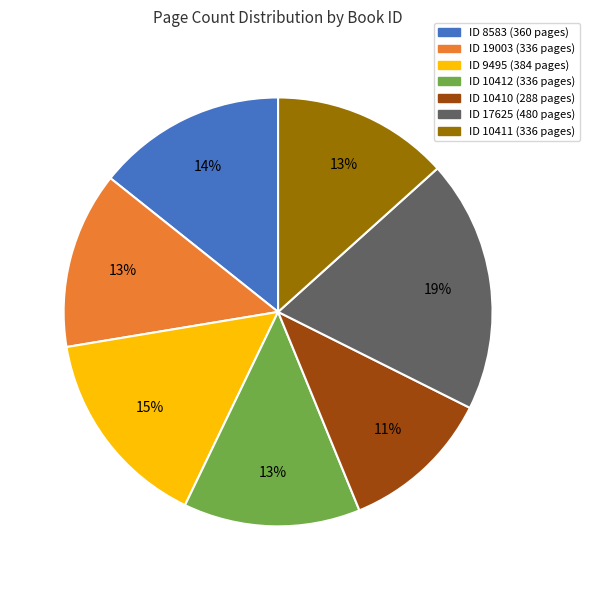

Is there a majority slice in this chart?

No